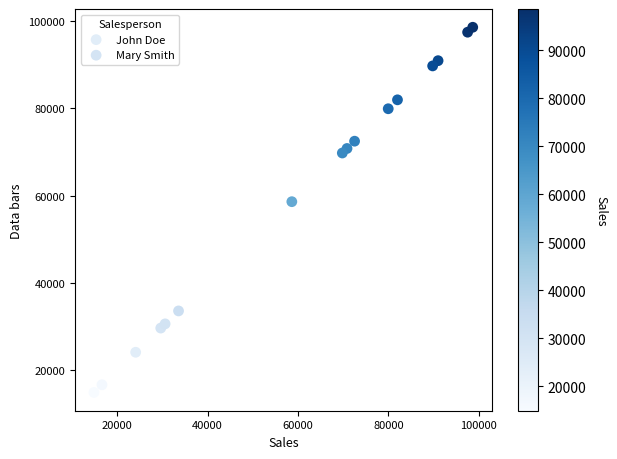

Which series reaches the maximum Y coordinate?

John Doe